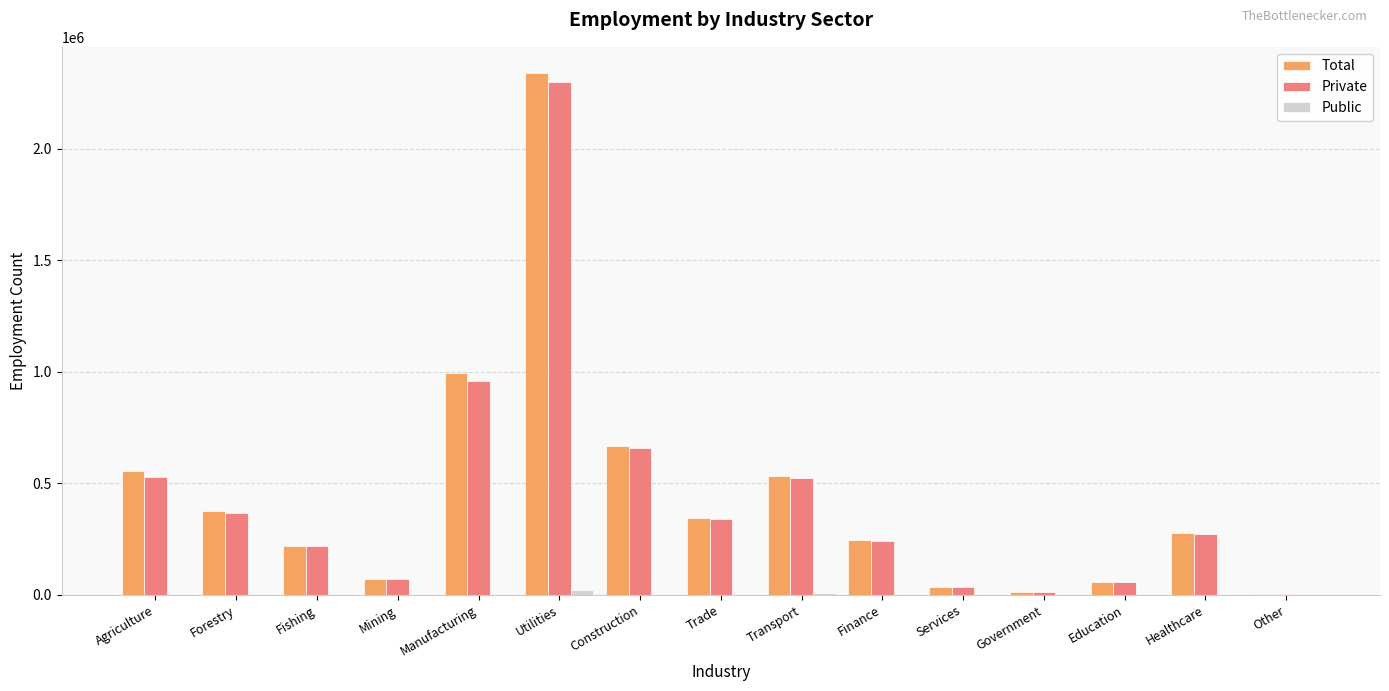

Count the number of data series in this chart.

3